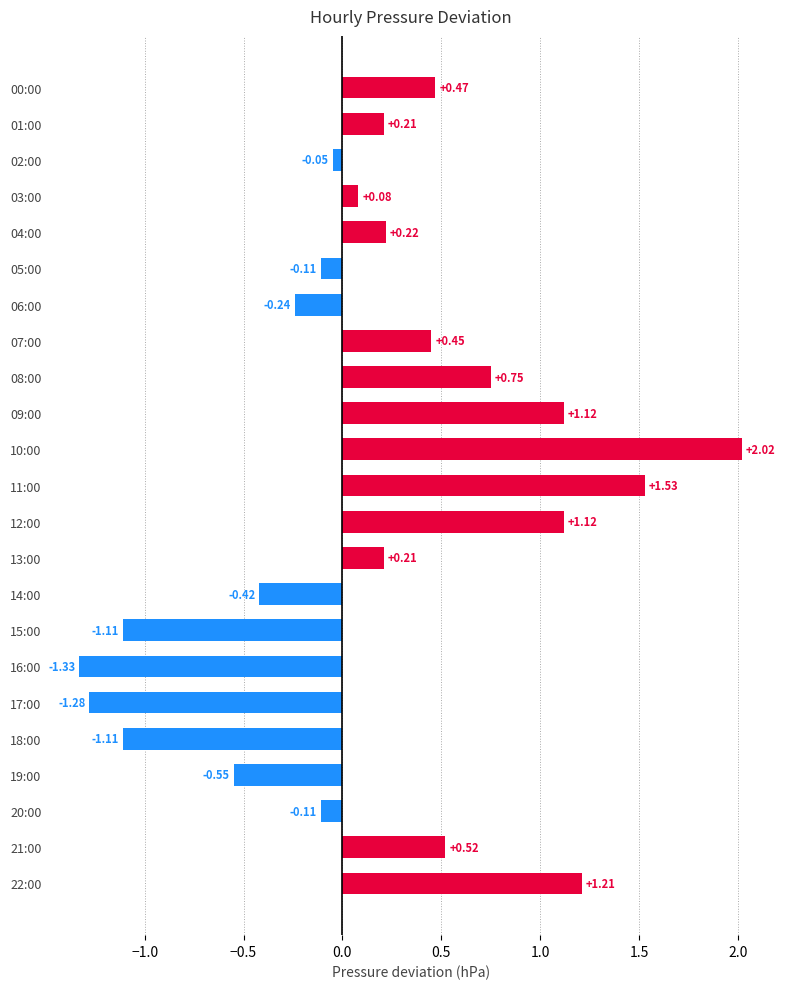

Which has a higher value, 21:00 or 02:00?

21:00